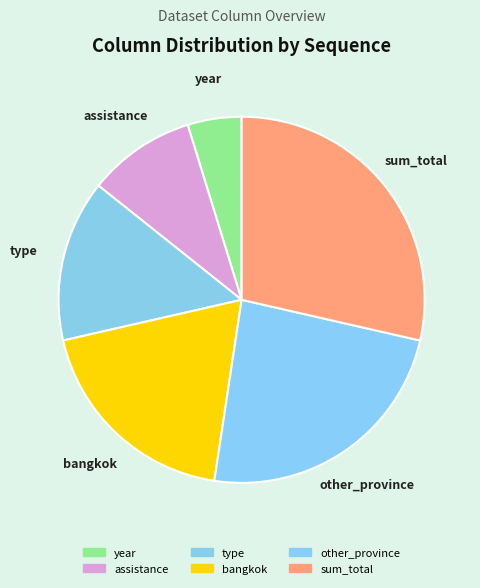

Is it true that bangkok is 9% of the pie?

False